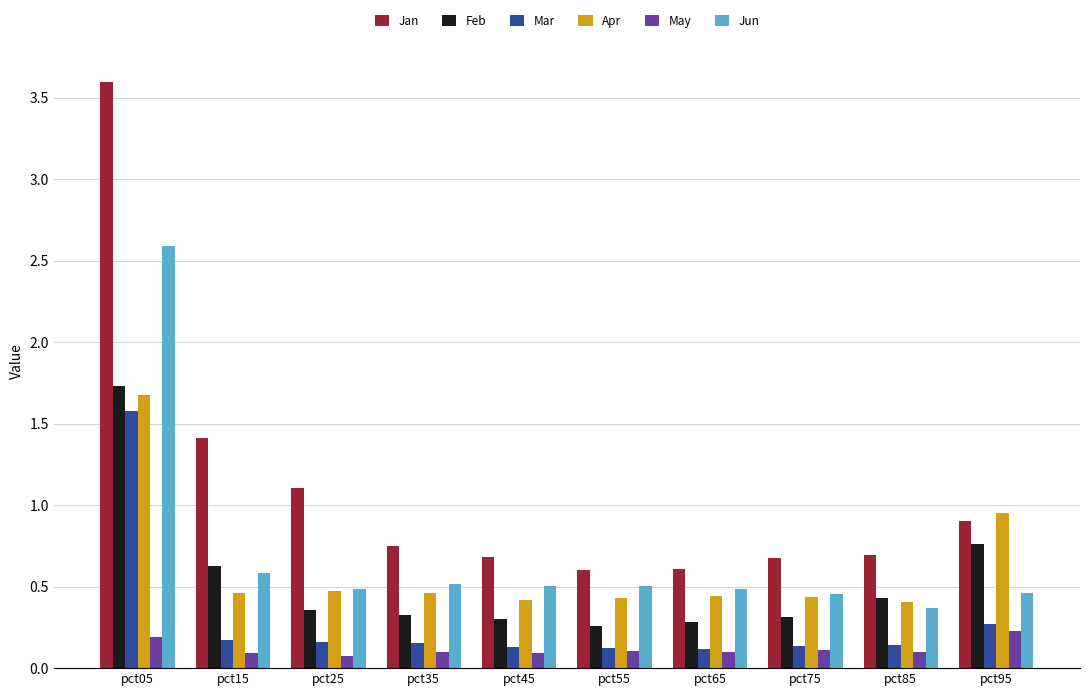

Are the bars horizontal?

No